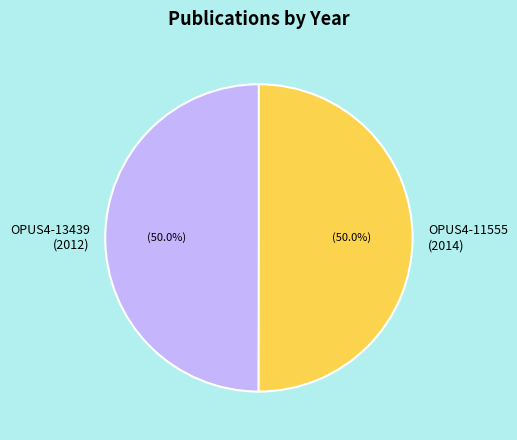

Is the sum of OPUS4-13439 and OPUS4-11555 greater than half?

Yes